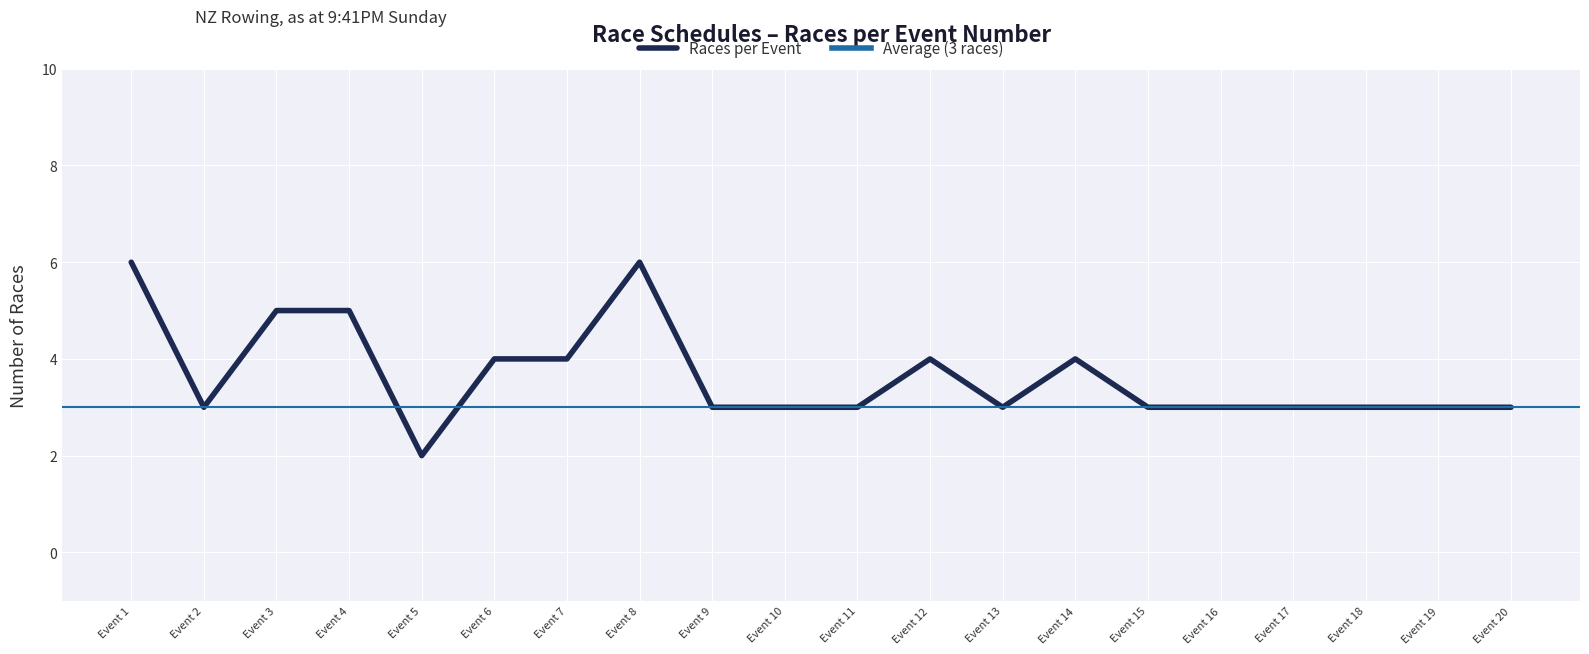

True or false: Races per Event has a value of 5 at Event 3.

True